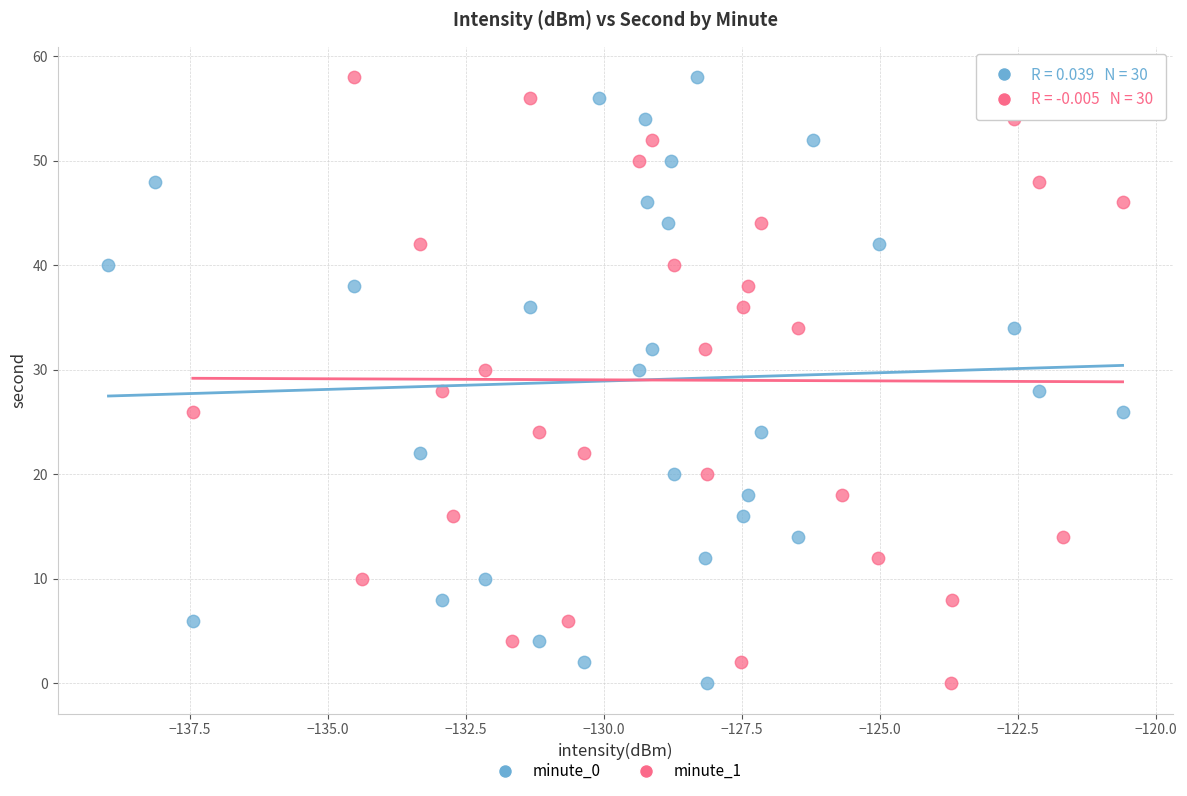

What are all the series names shown in the legend?

minute_0, minute_1